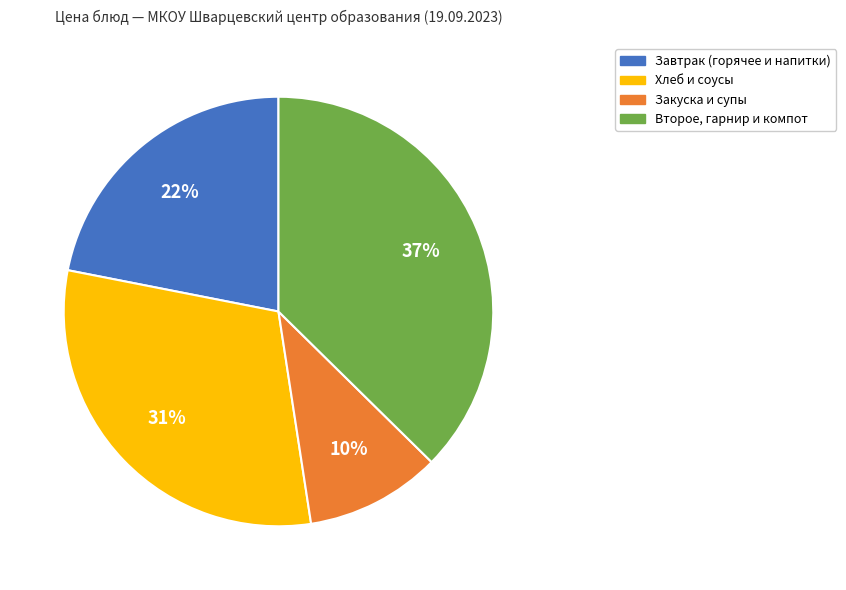

To the nearest percent, what is the difference between the largest and smallest slice percentages?

27%